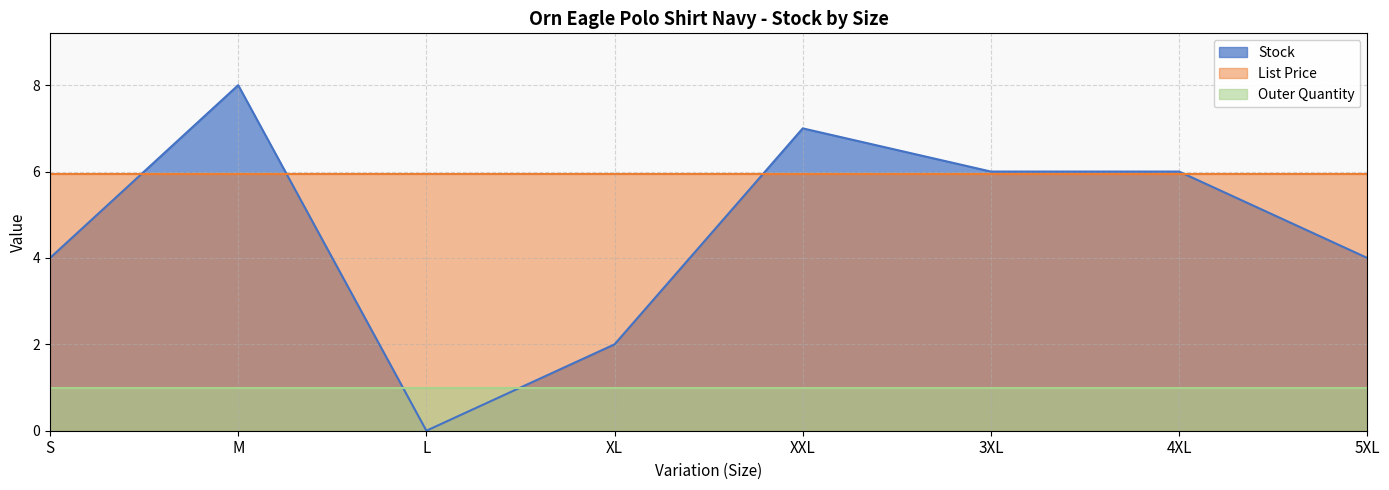

How many intersections are there between Stock and Outer Quantity?

2